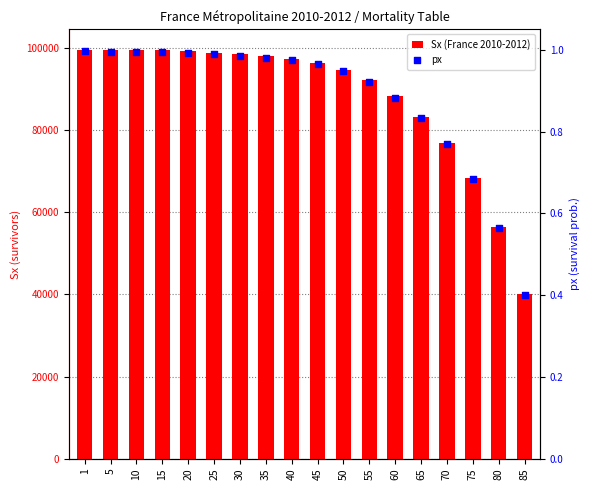

Which series has the largest total across all categories?

Sx (France 2010-2012)